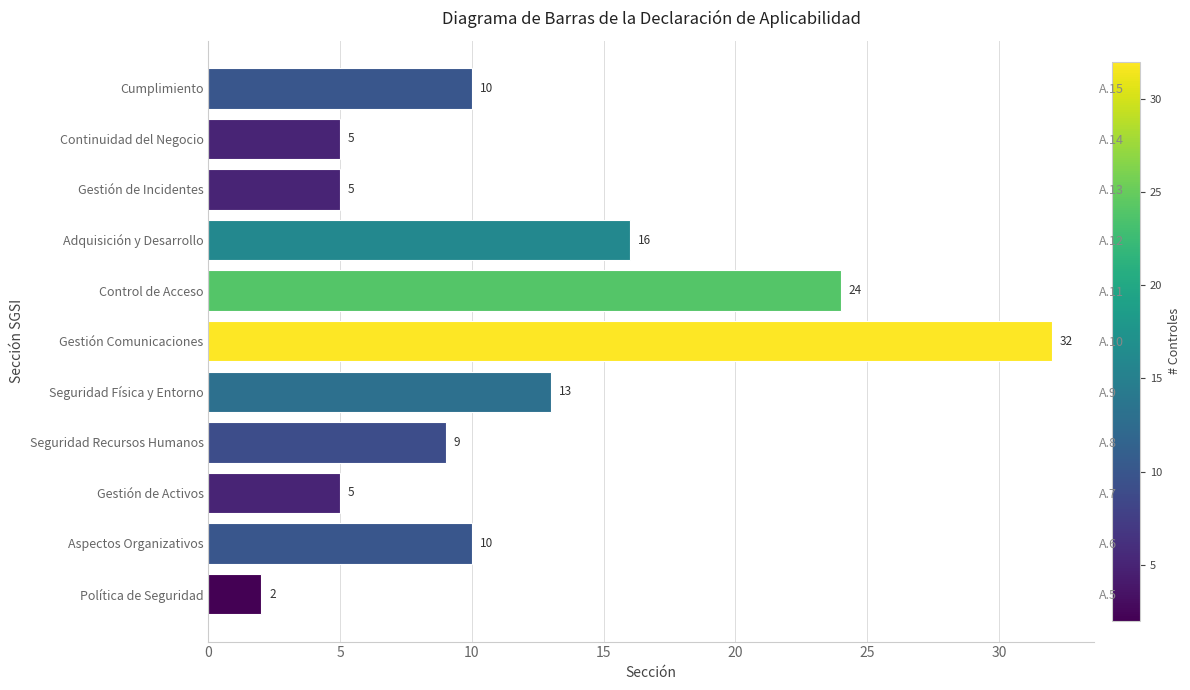

What is the minimum value shown in the chart?

2